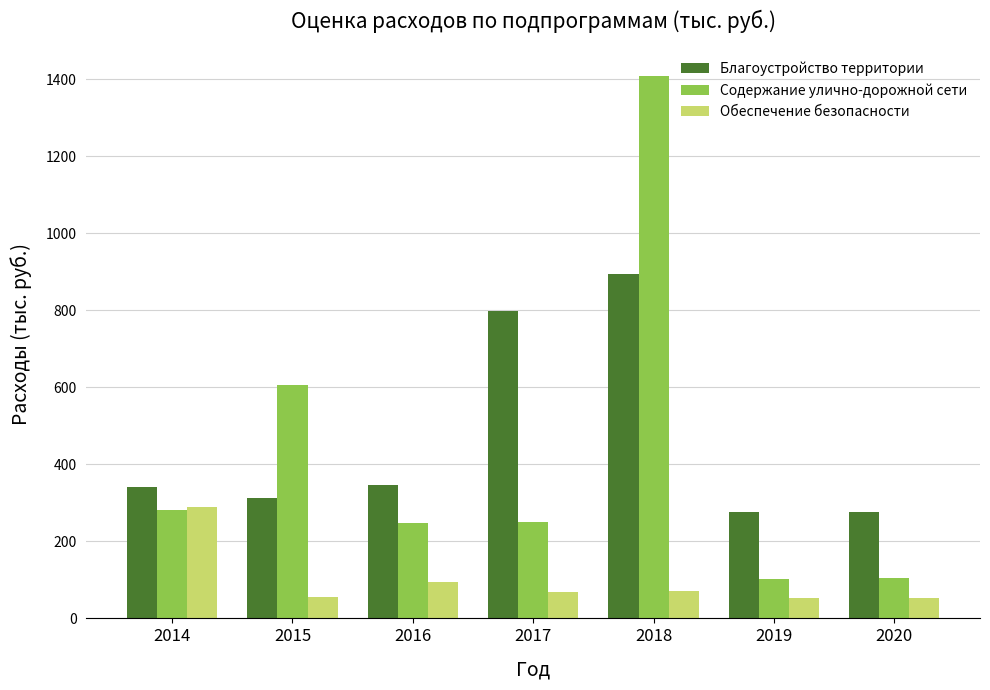

What is the difference between the maximum and minimum values in the Обеспечение безопасности series?

235.3